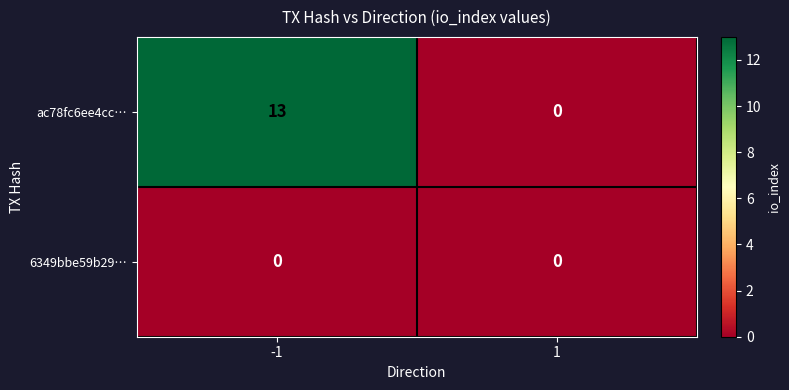

Is it true that 6349bbe59b29… equals 0 at -1?

True